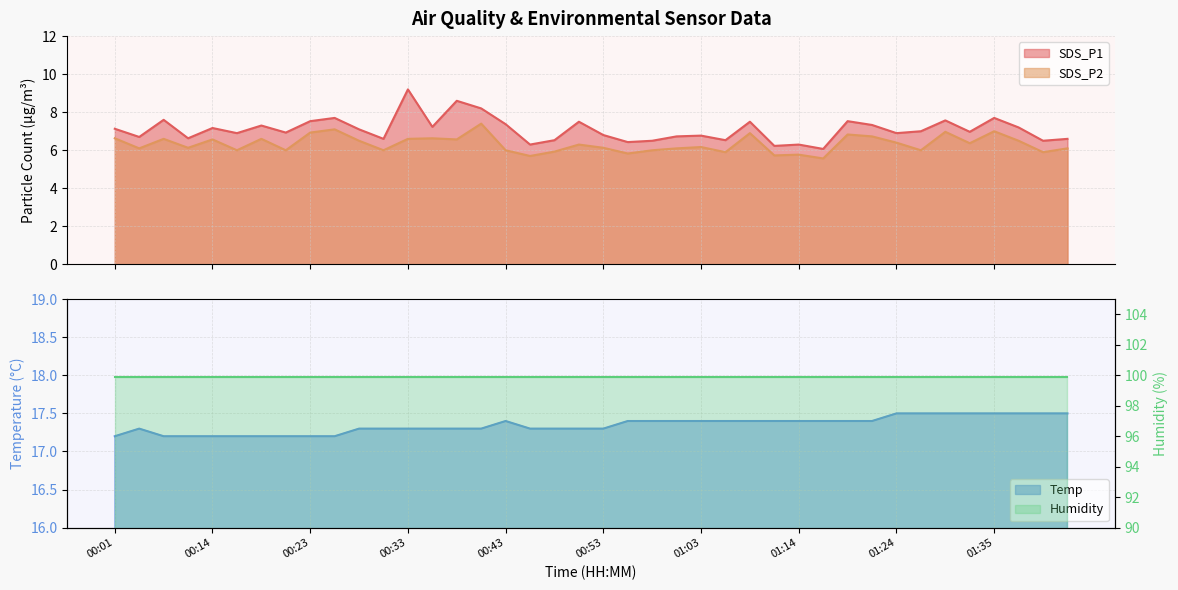

Which has a higher value, 00:23 or 01:14?

00:23